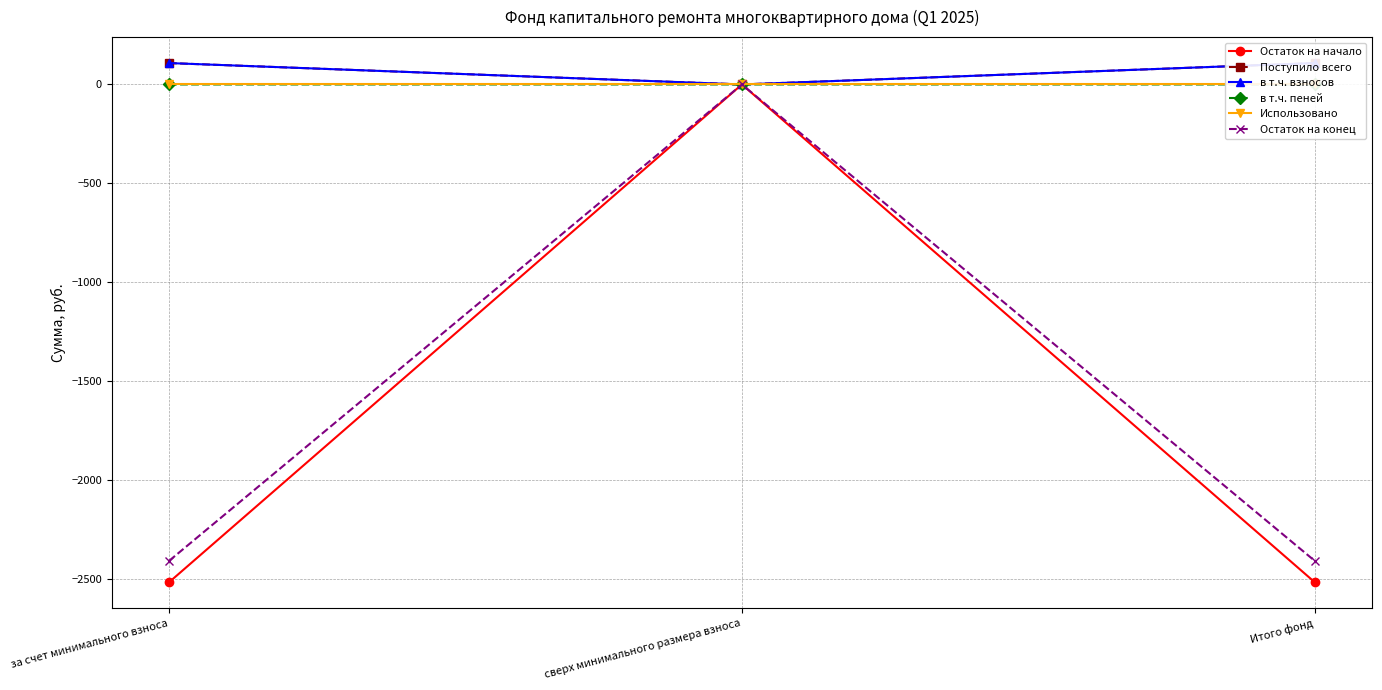

What is the greatest value displayed?

108.1